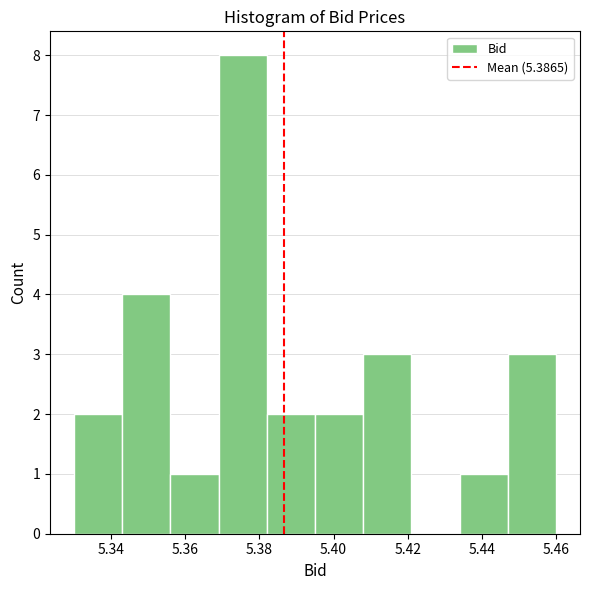

How tall is the bar that spans 5.434 to 5.447 on the x-axis? Neither the bar edges nor the heights are printed on the chart, so give them approximately, as read against the axes.

1